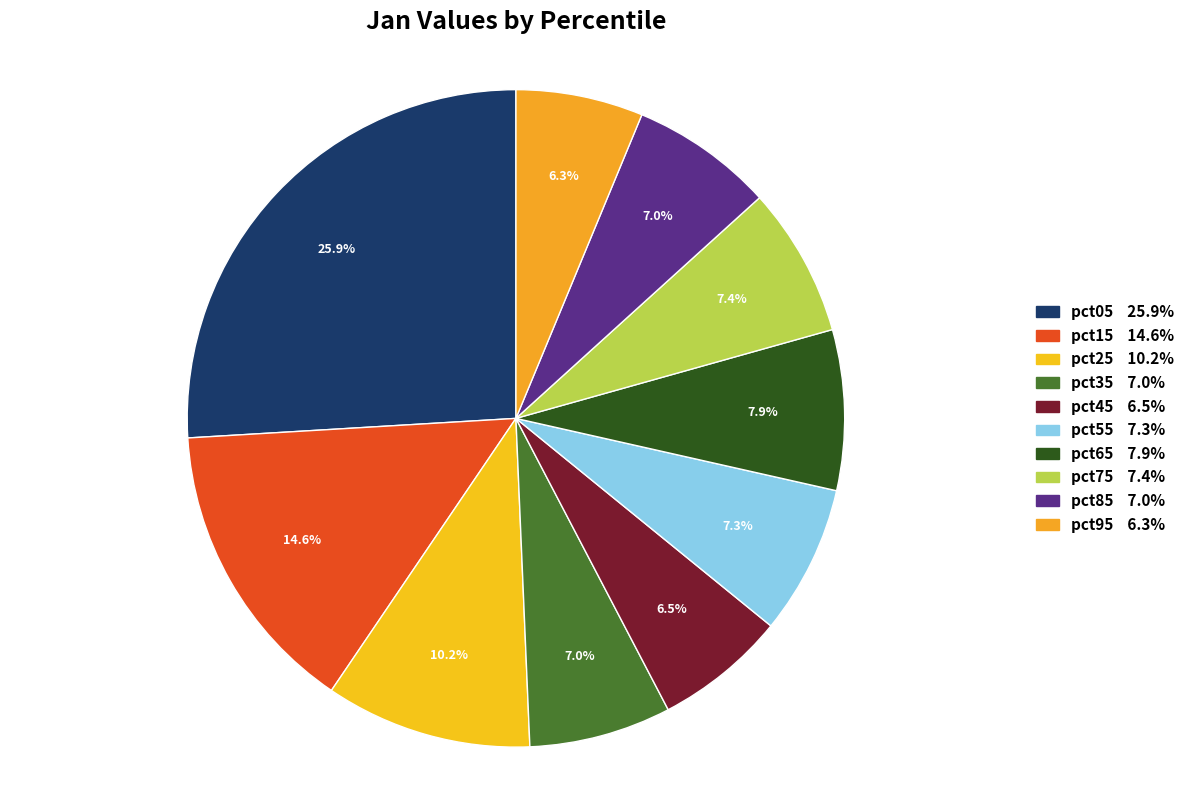

What percentage is the pct95 slice, to the nearest percent?

6%